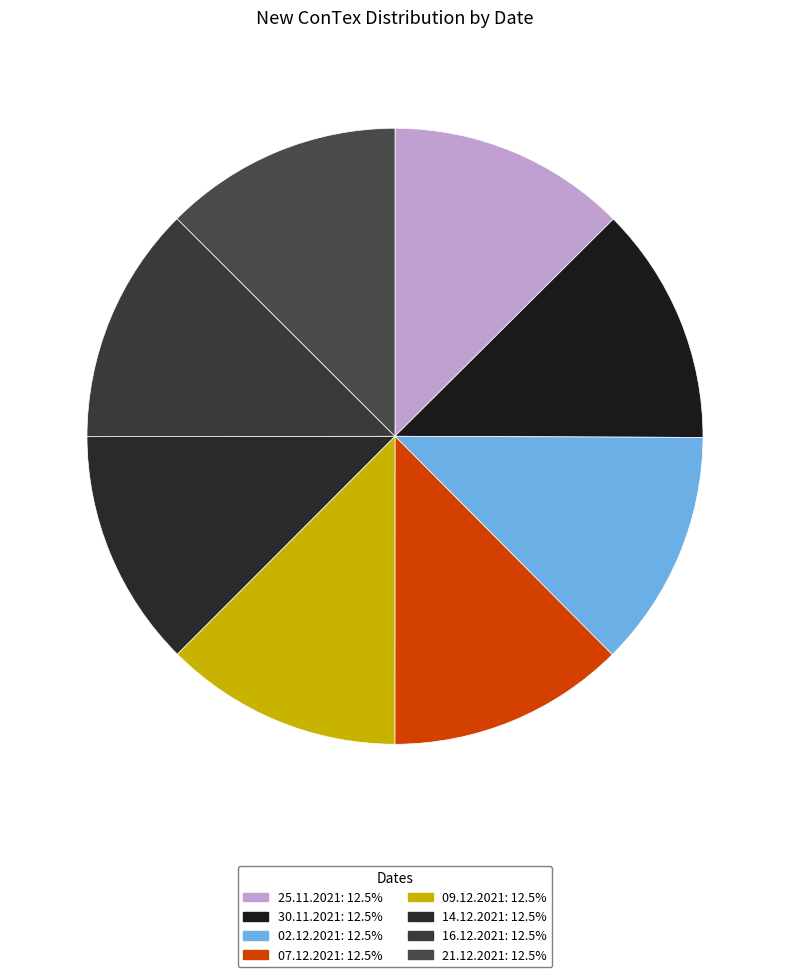

Count the number of slices in the pie.

8